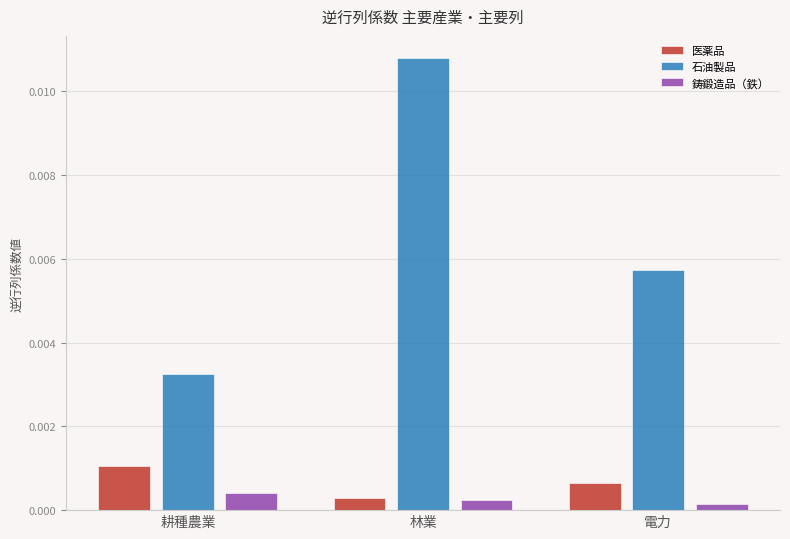

What position from the right is 電力?

1